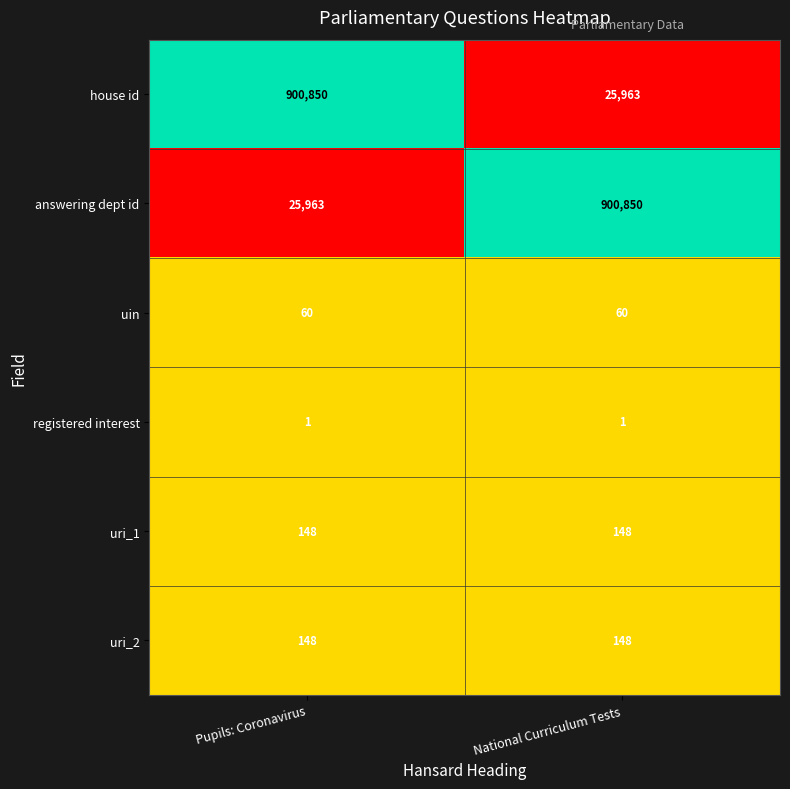

At which label is house id closest to 463406?

National Curriculum Tests